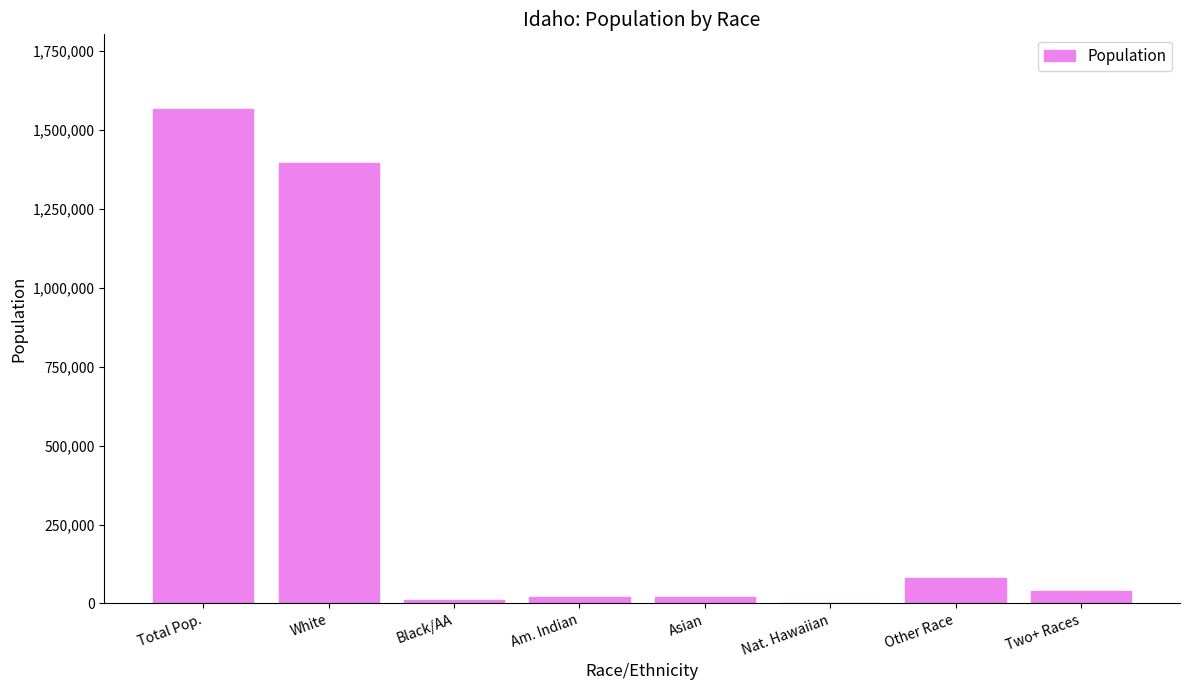

Between Total Pop. and White, which is larger?

Total Pop.